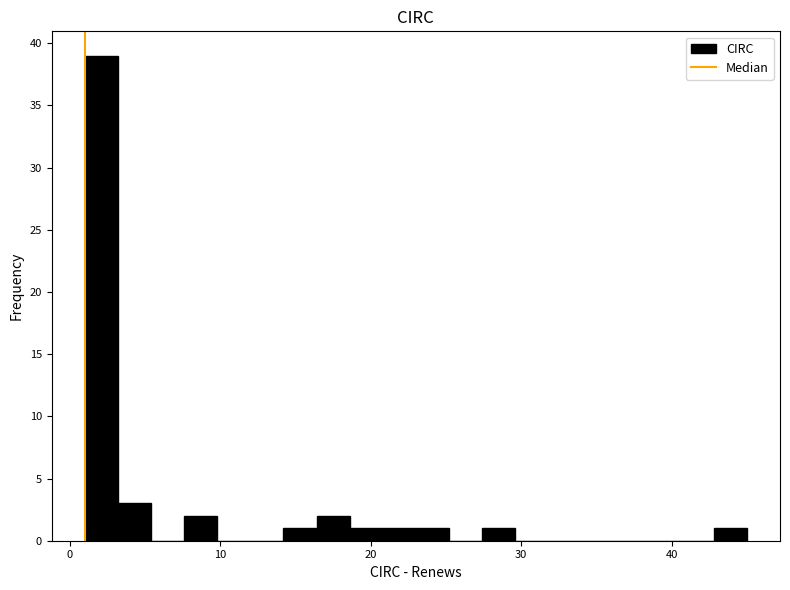

Around what value on the x-axis is the tallest bar? Give the approximate position of its centre, as read against the axis.

2